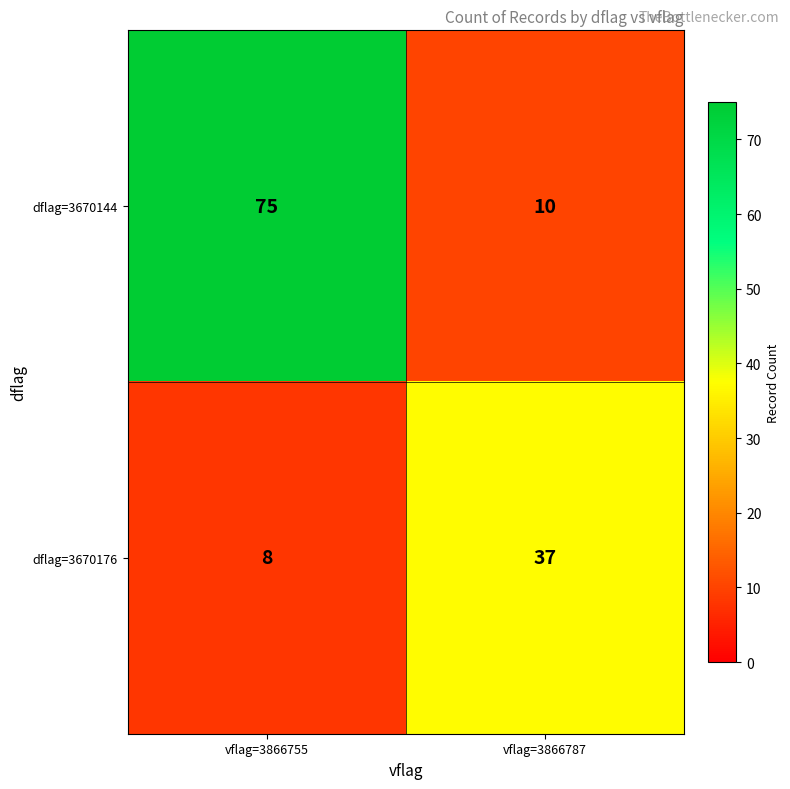

Count the number of data series in this chart.

2